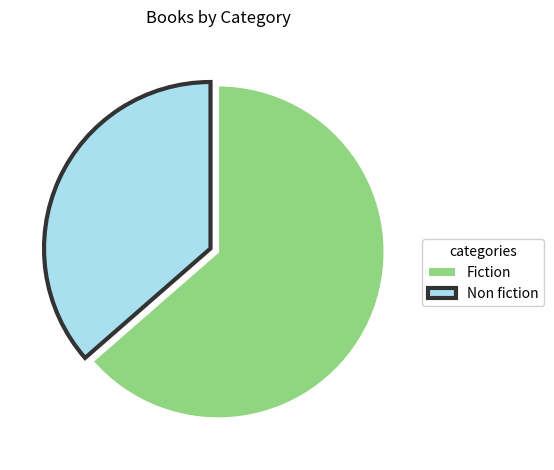

Count the number of slices in the pie.

2